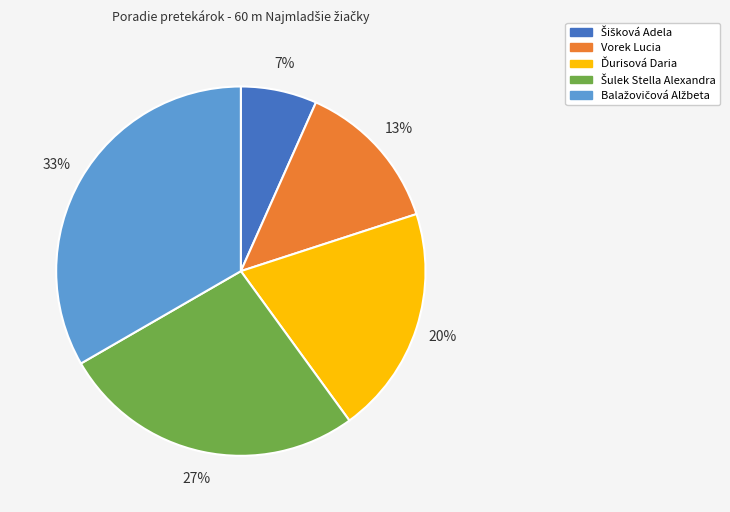

To the nearest percent, what is the average slice percentage?

20%